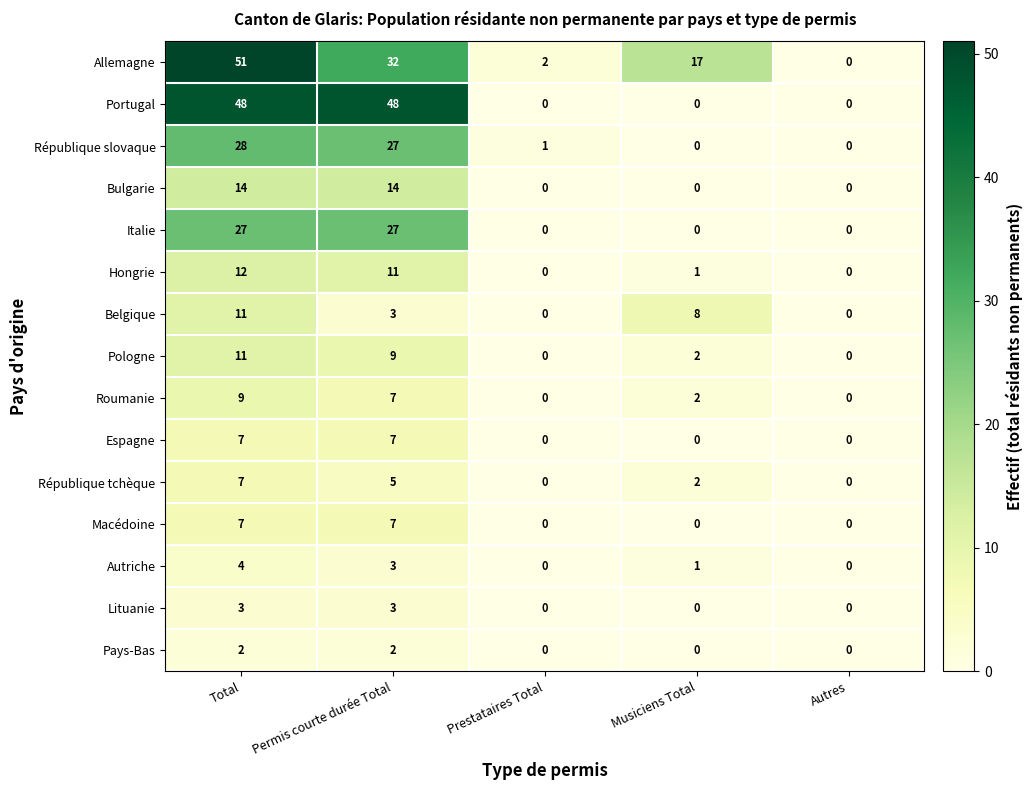

What is the maximum value shown in the chart?

51